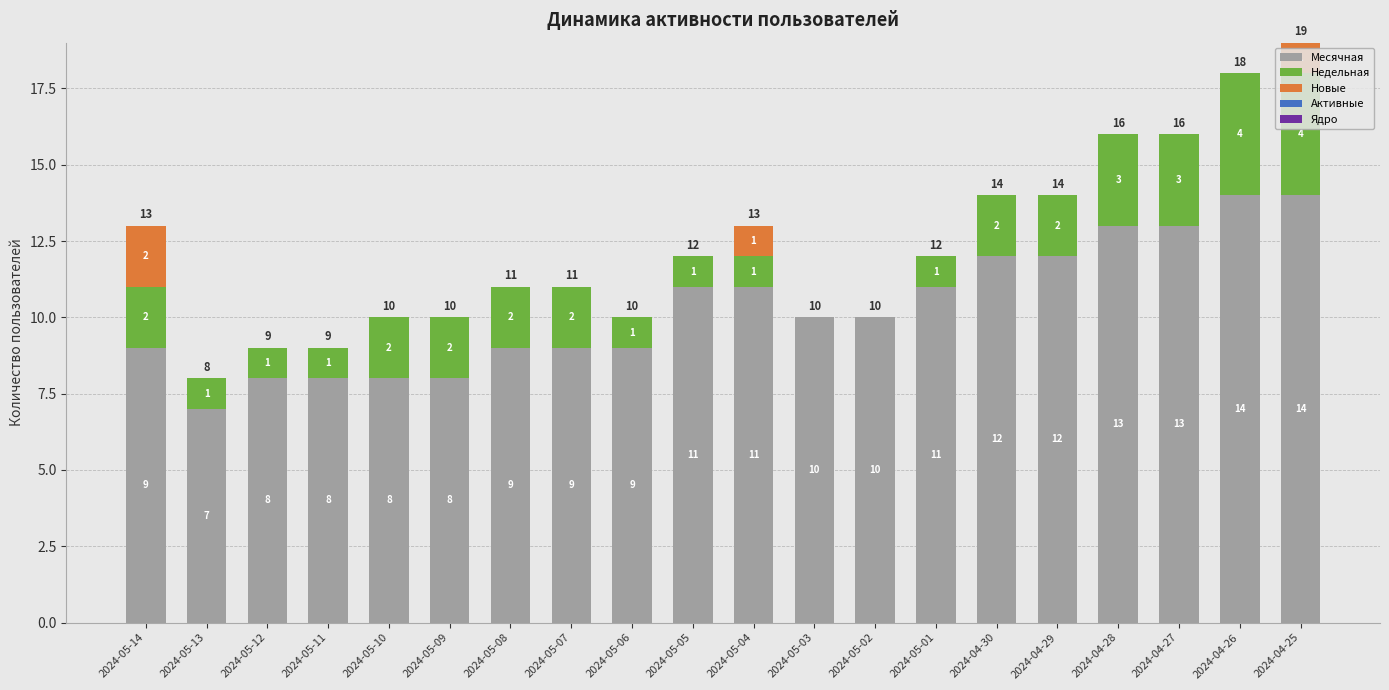

At which category is the sum across all series the highest?

2024-04-25